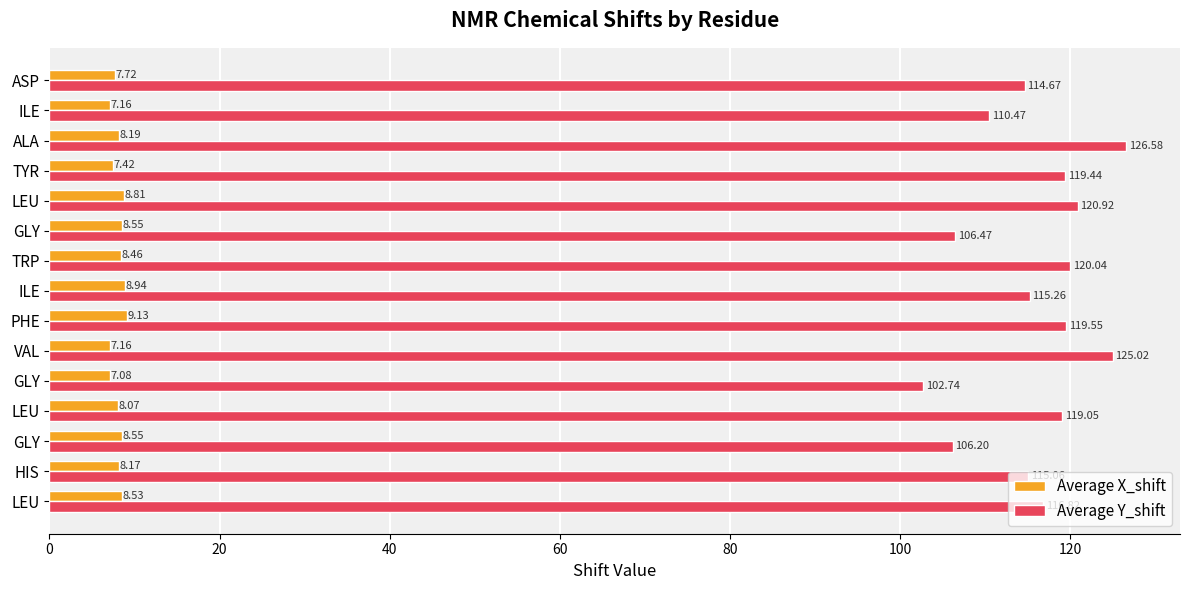

Which category has the highest value in the Average Y_shift series?

ALA